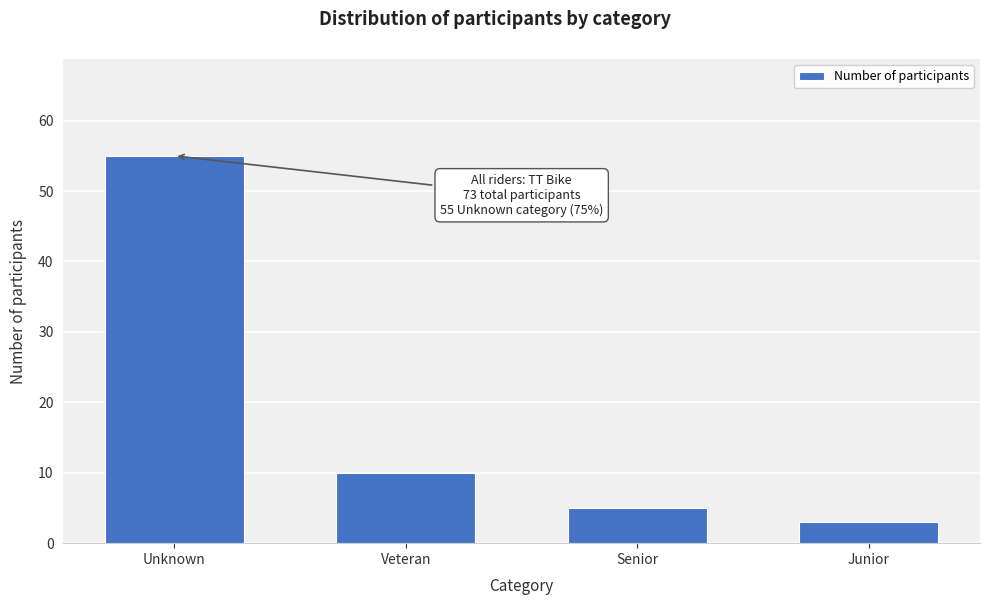

Reading left to right, what are all the values shown in this chart?

55	10	5	3